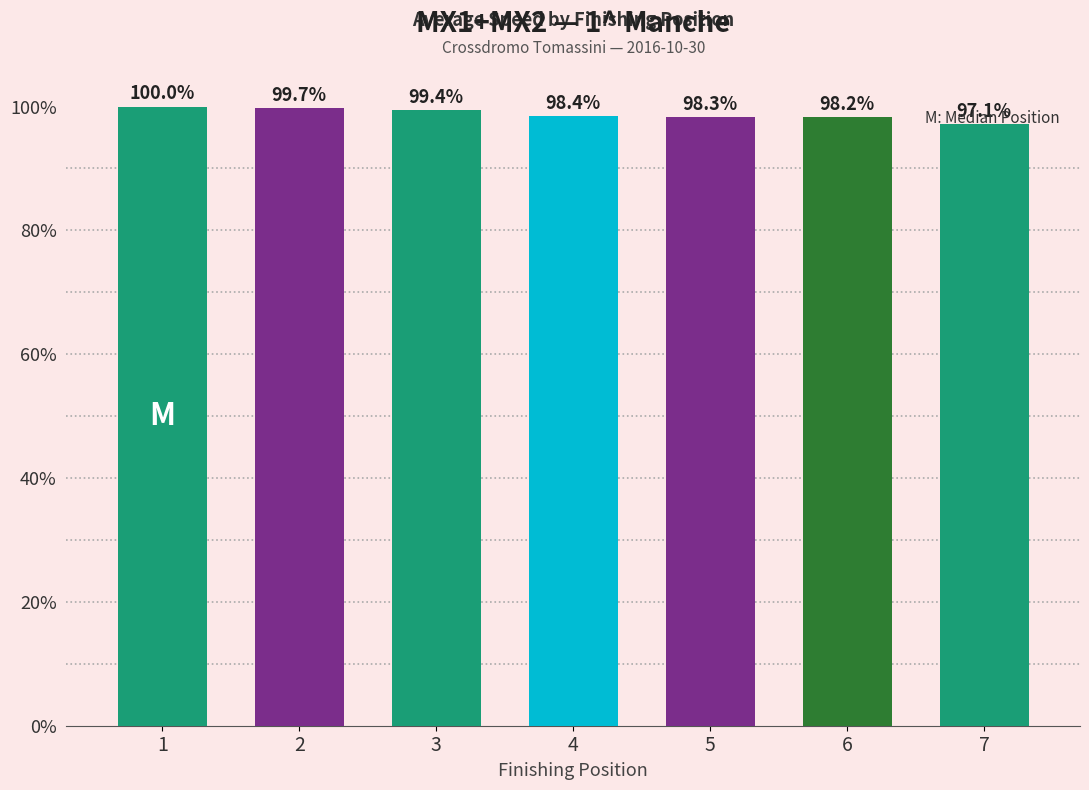

What is the greatest value displayed?

100.0